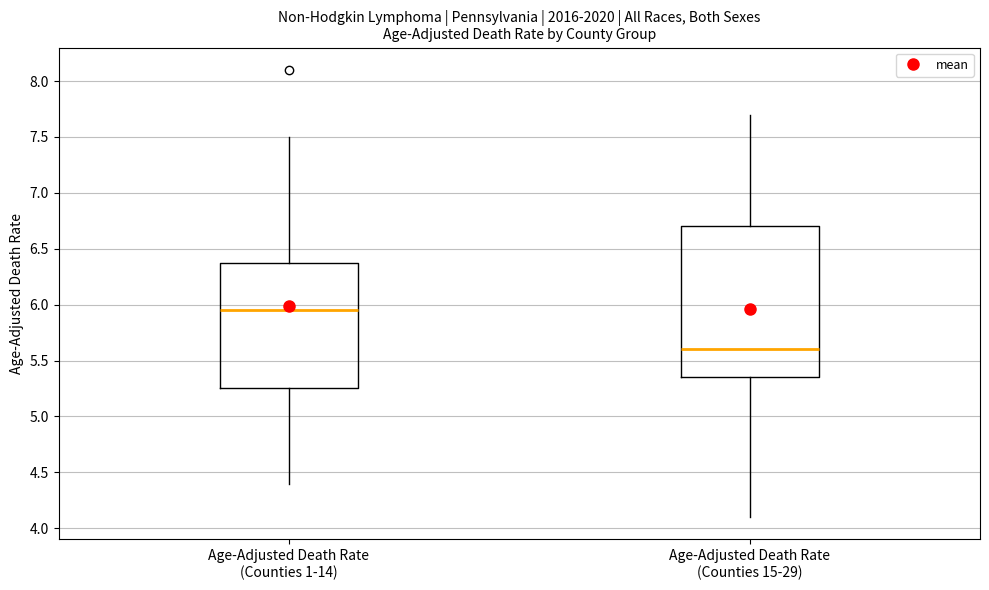

Which box has the highest median line?

Age-Adjusted Death Rate (Counties 1-14)